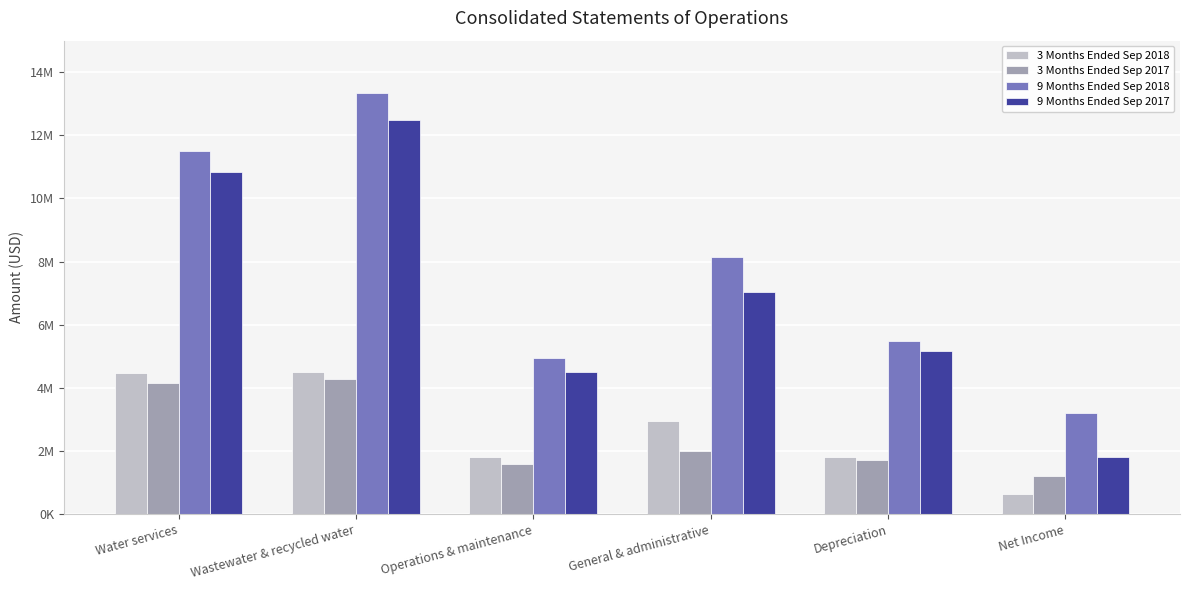

Does the chart contain any negative values?

No